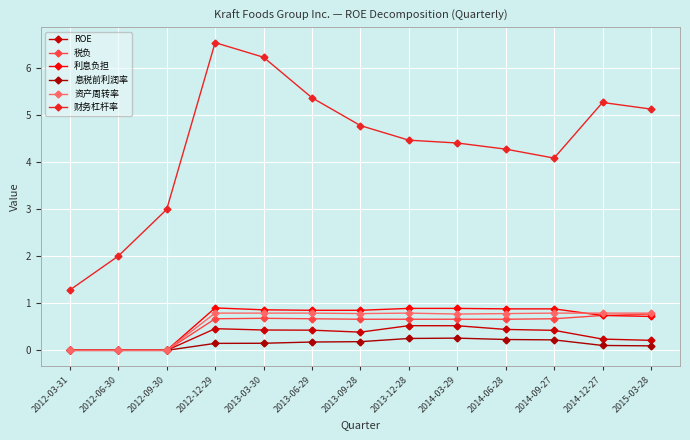

Is this an area chart (filled region under the line)?

No